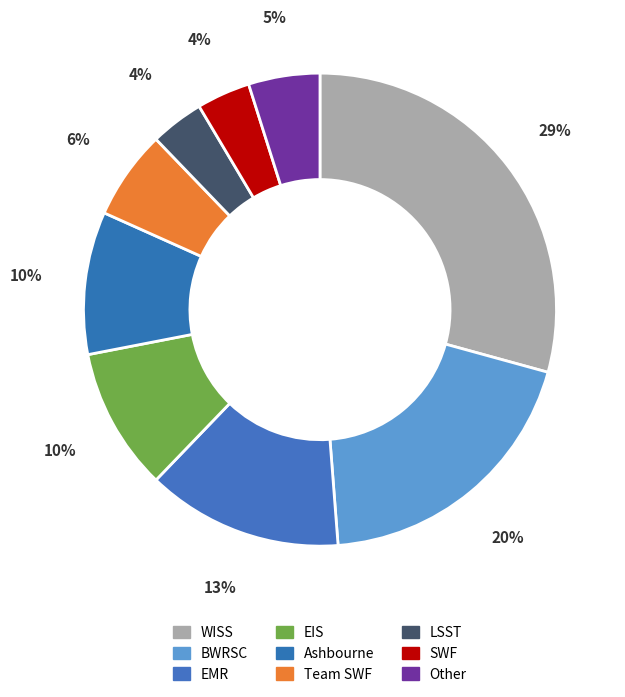

Is it true that WISS is 36% of the pie?

False